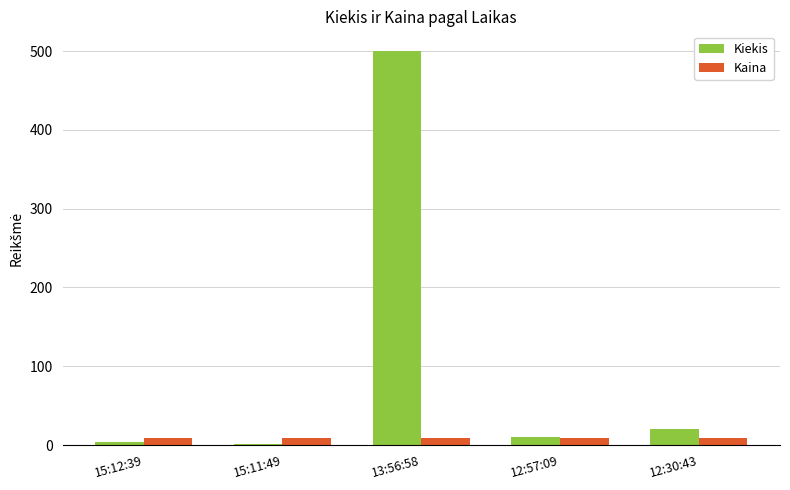

Which series has the widest spread of values?

Kiekis